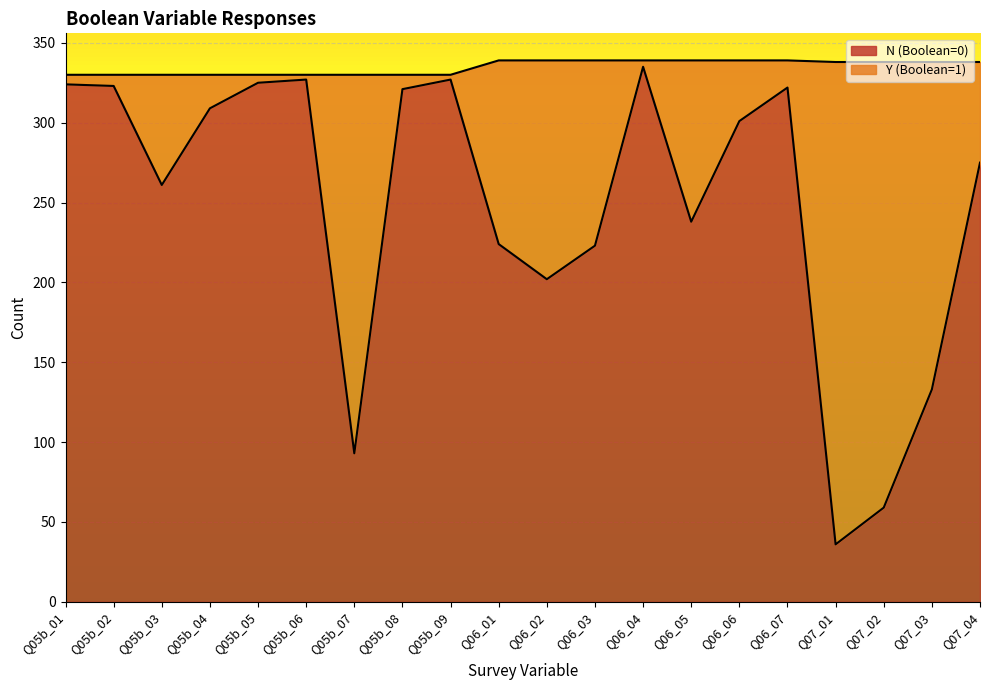

Reading right to left, extract all data points from this chart.

Q07_04=275	Q07_03=133	Q07_02=59	Q07_01=36	Q06_07=322	Q06_06=301	Q06_05=238	Q06_04=335	Q06_03=223	Q06_02=202	Q06_01=224	Q05b_09=327	Q05b_08=321	Q05b_07=93	Q05b_06=327	Q05b_05=325	Q05b_04=309	Q05b_03=261	Q05b_02=323	Q05b_01=324